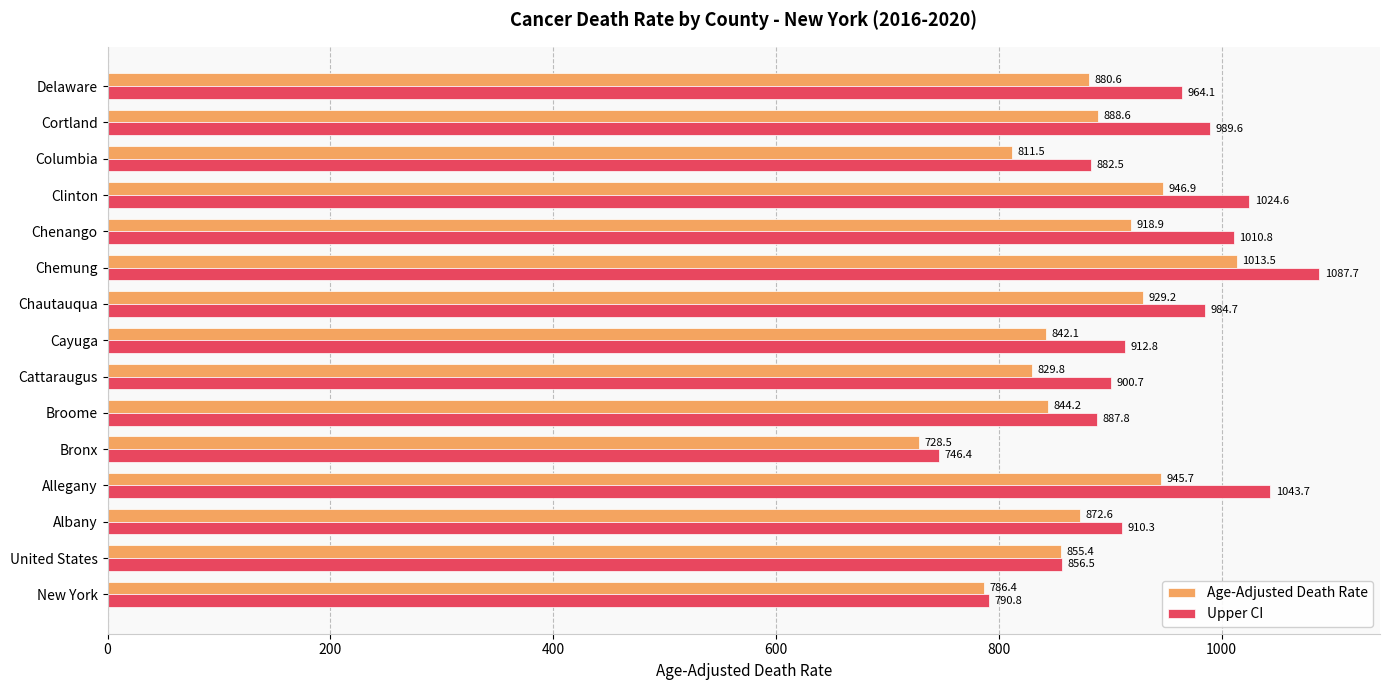

True or false: Upper CI has a value of 1024.6 at Clinton.

True